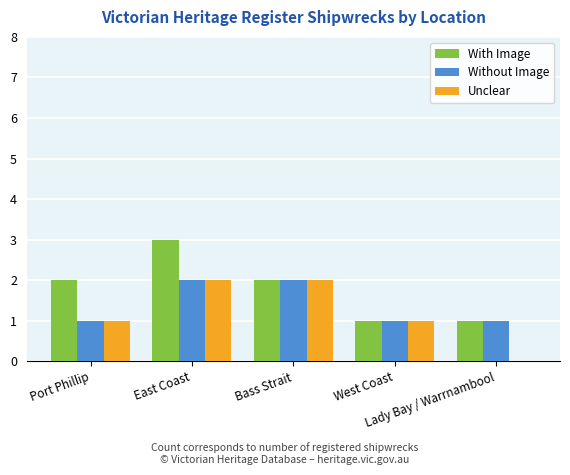

Reading right to left, list all the values displayed in this chart.

With Image: Lady Bay / Warrnambool=1	West Coast=1	Bass Strait=2	East Coast=3	Port Phillip=2
Without Image: Lady Bay / Warrnambool=1	West Coast=1	Bass Strait=2	East Coast=2	Port Phillip=1
Unclear: Lady Bay / Warrnambool=0	West Coast=1	Bass Strait=2	East Coast=2	Port Phillip=1